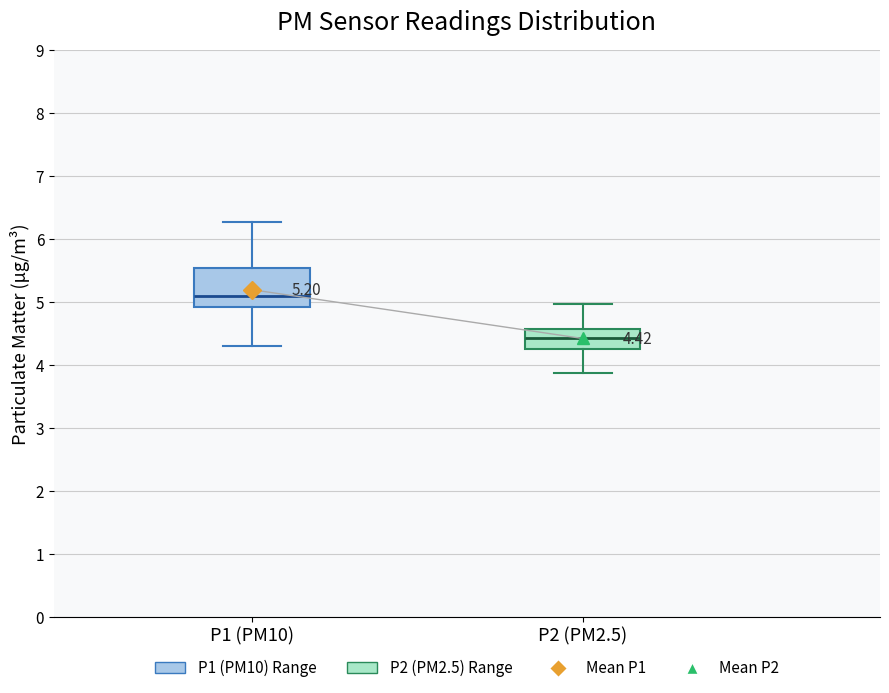

Which box's median line is the highest?

P1 (PM10)